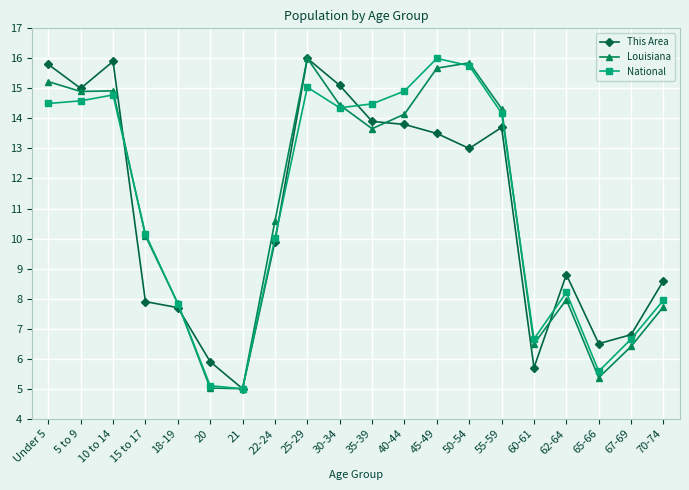

What is the minimum value for Louisiana?

5.0